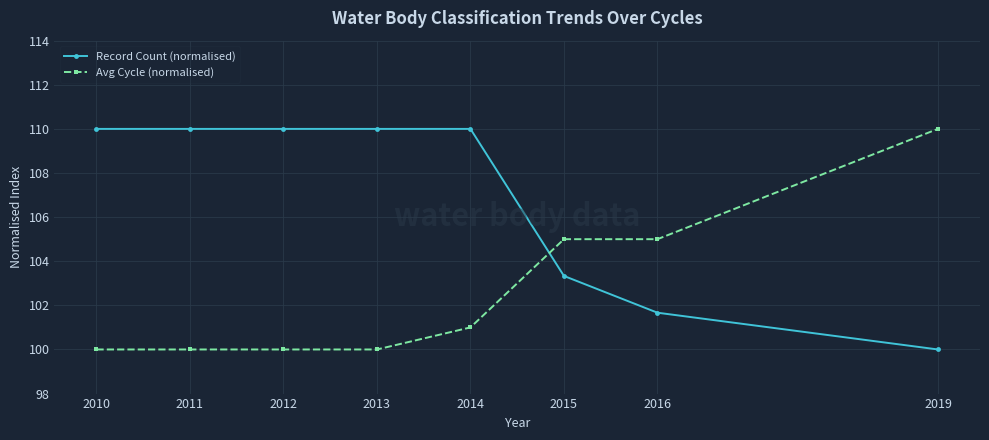

Is this an area chart (filled region under the line)?

No